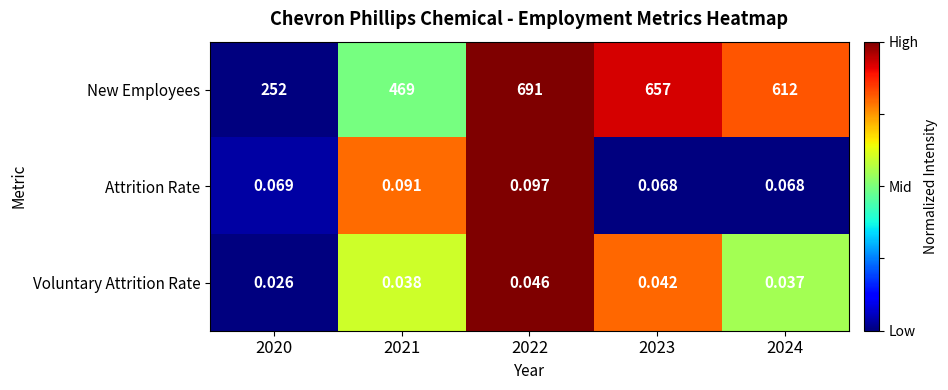

Which series has the widest spread of values?

New Employees